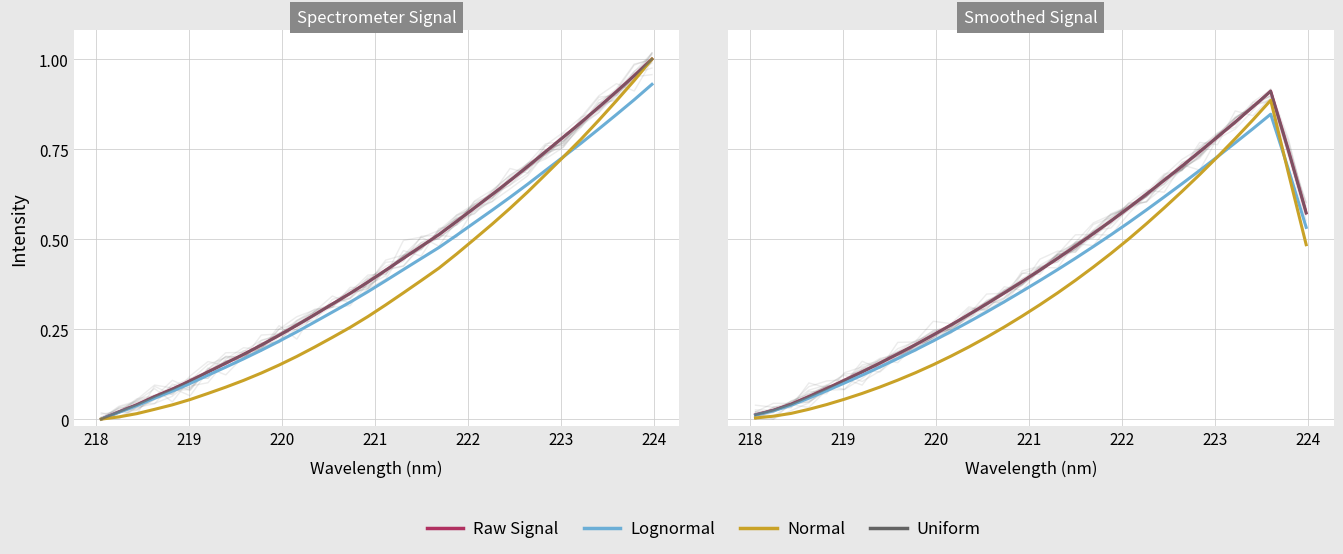

How many lines are shown in the chart?

4